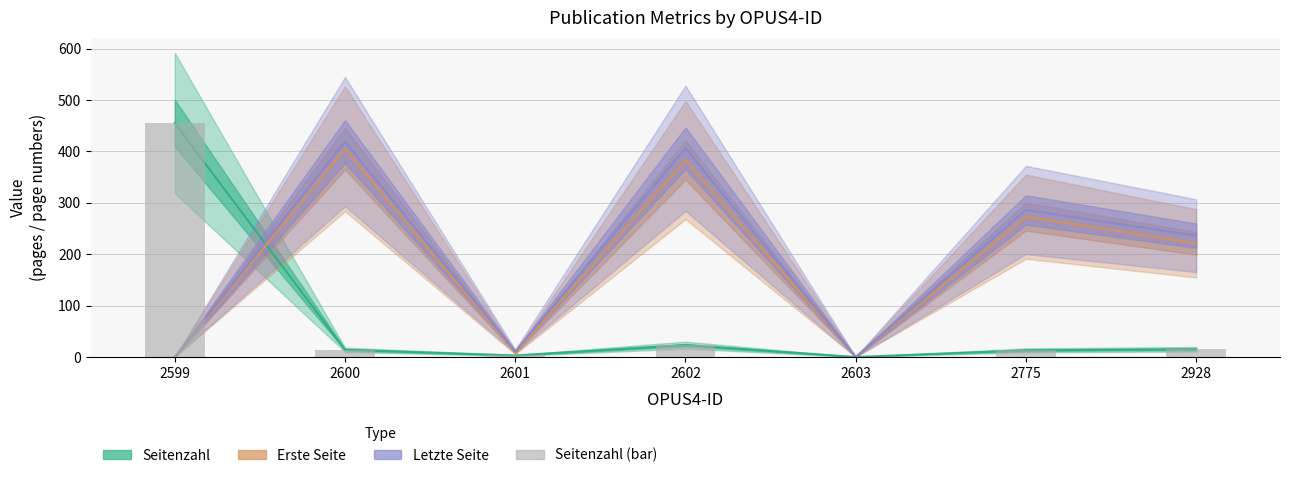

What is the change in value from 2600 to 2603?

-14